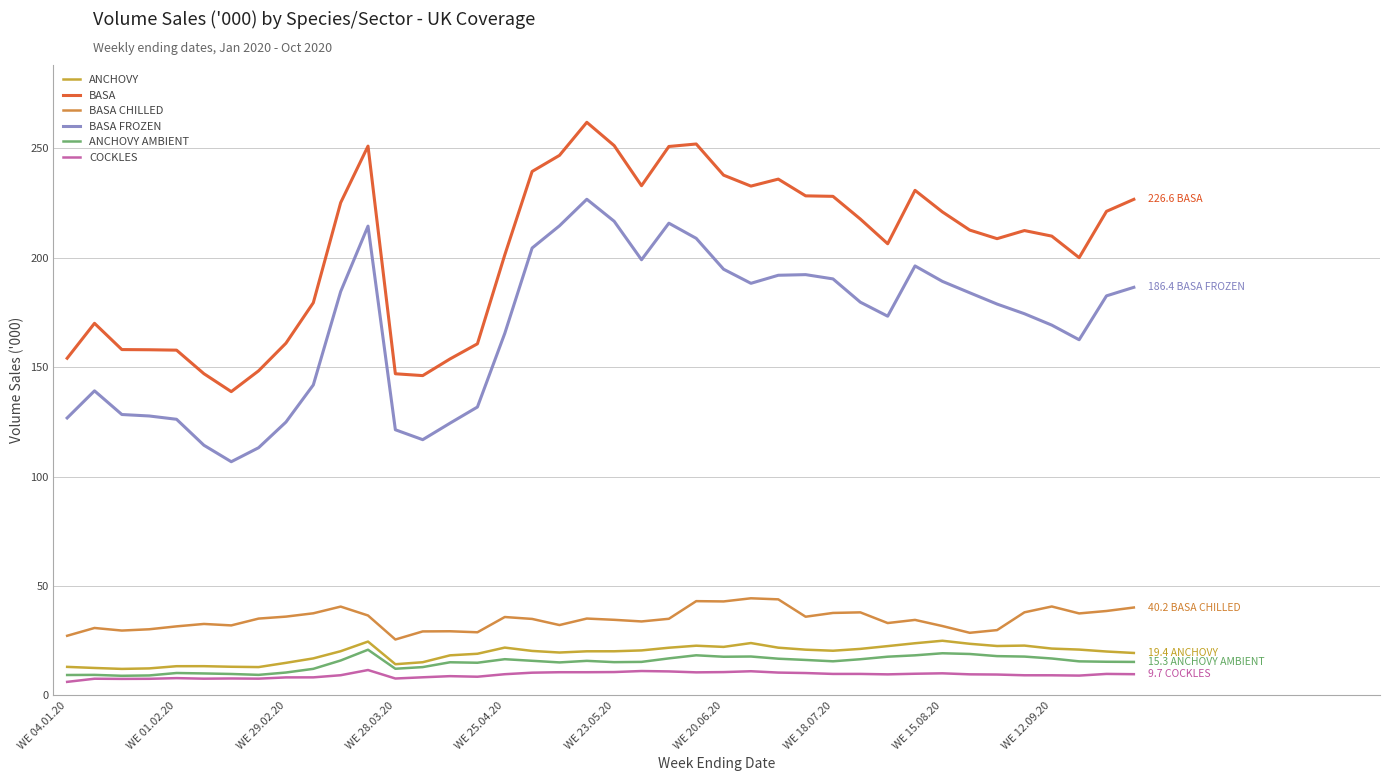

How many lines are shown in the chart?

6